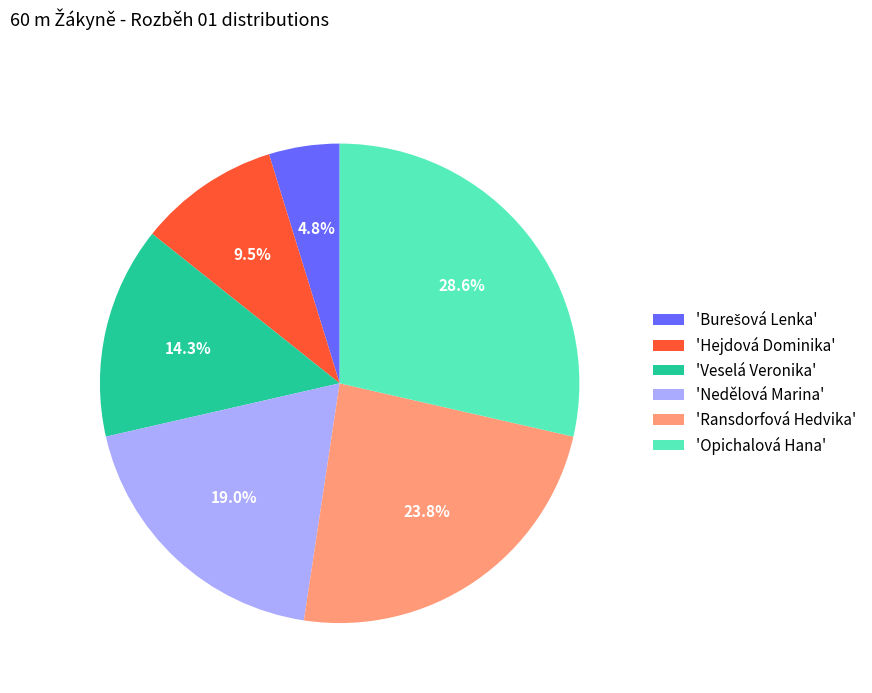

Do 'Ransdorfová Hedvika' and 'Nedělová Marina' together represent more than half of the pie?

No